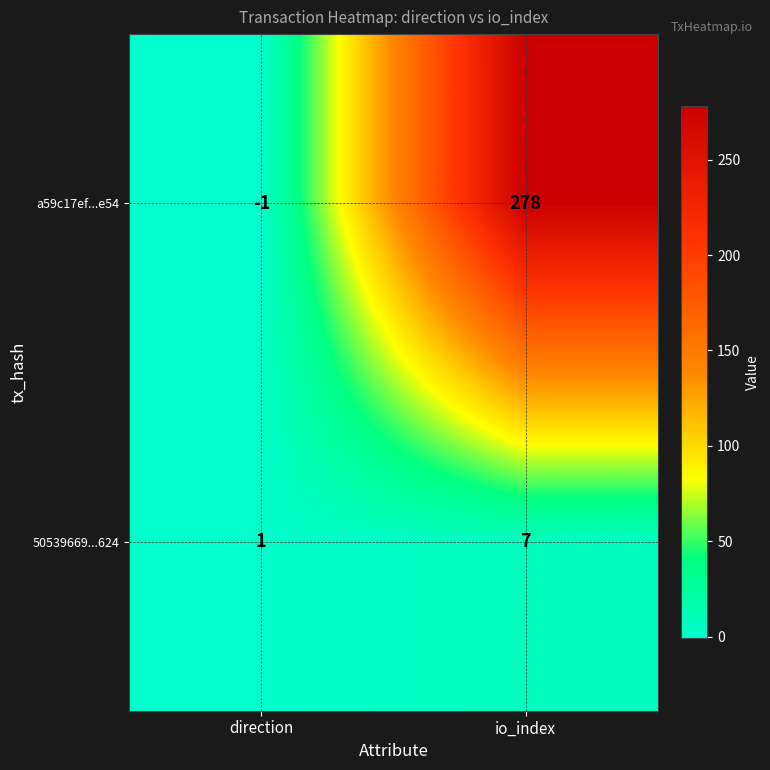

Reading right to left, transcribe all the data shown in this chart.

a59c17ef...e54: io_index=278	direction=-1
50539669...624: io_index=7	direction=1